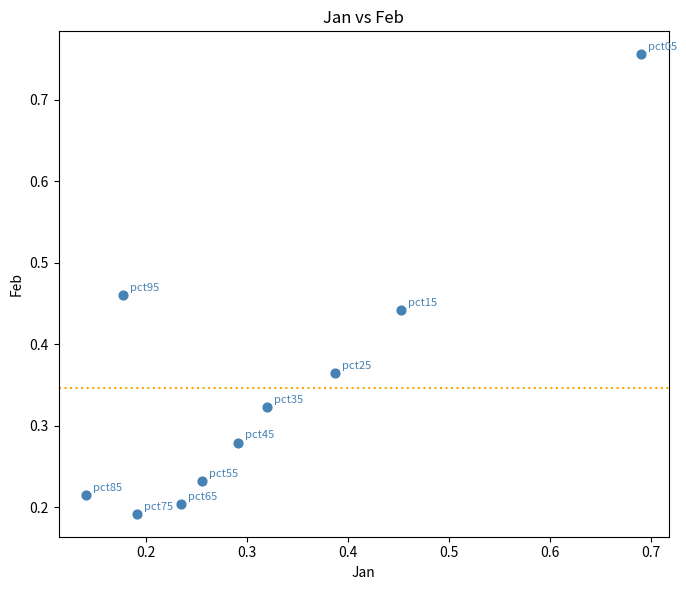

How many data points are displayed?

10